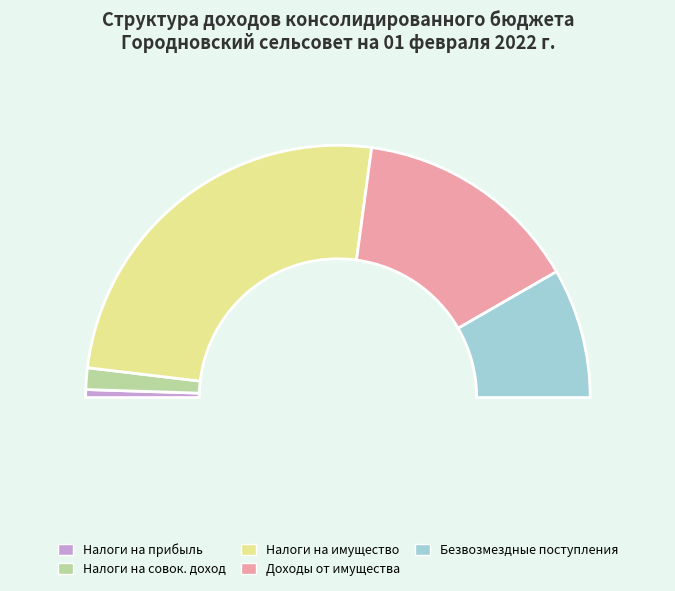

Is it true that БЕЗВОЗМЕЗДНЫЕ ПОСТУПЛЕНИЯ is 22% of the pie?

False